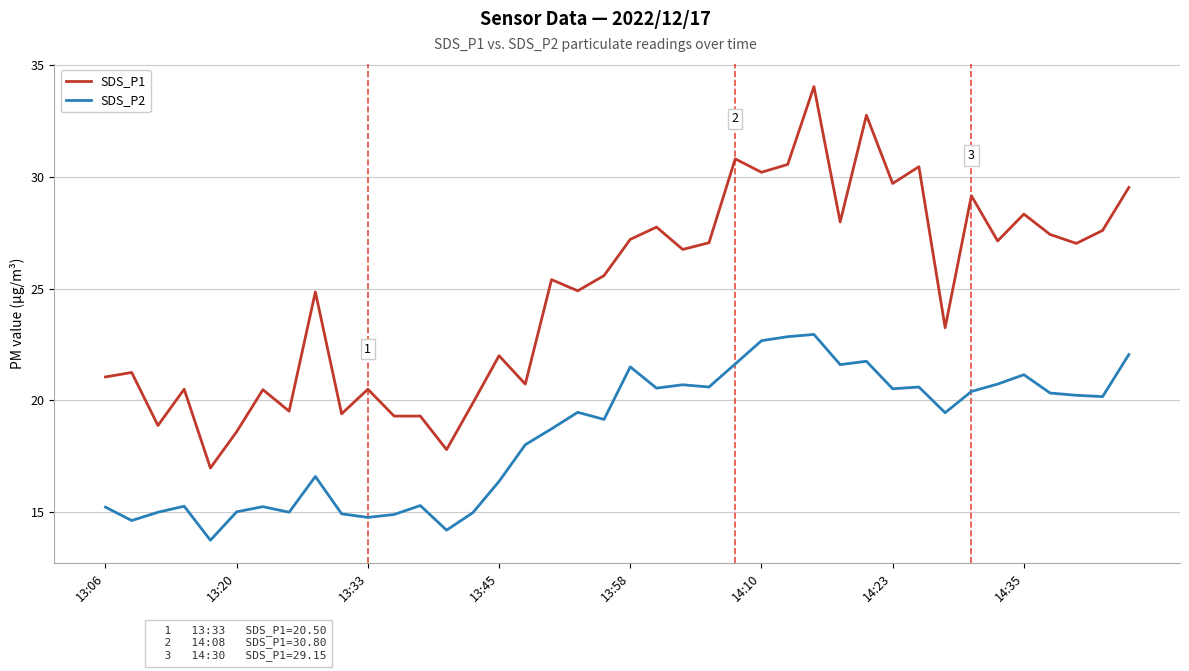

Which series has the largest total across all categories?

SDS_P1